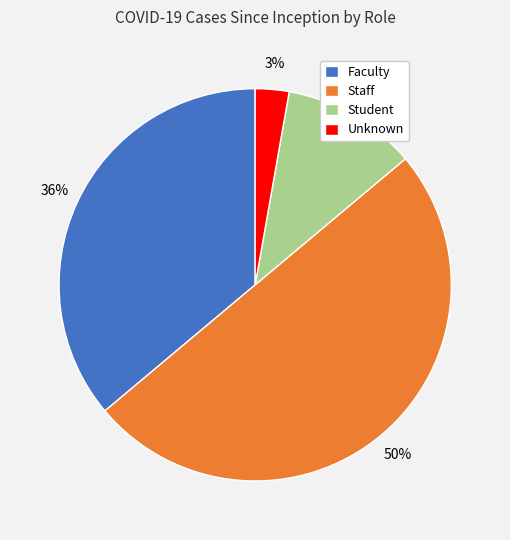

What percentage is the Student slice, to the nearest percent?

11%